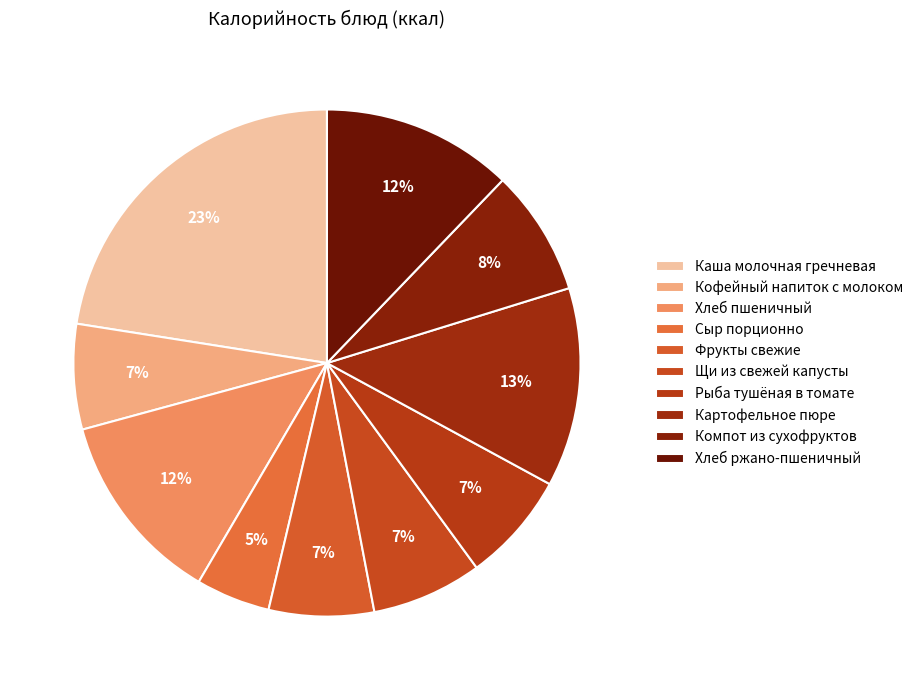

To the nearest percent, what is the difference between the largest and smallest slice percentages?

18%